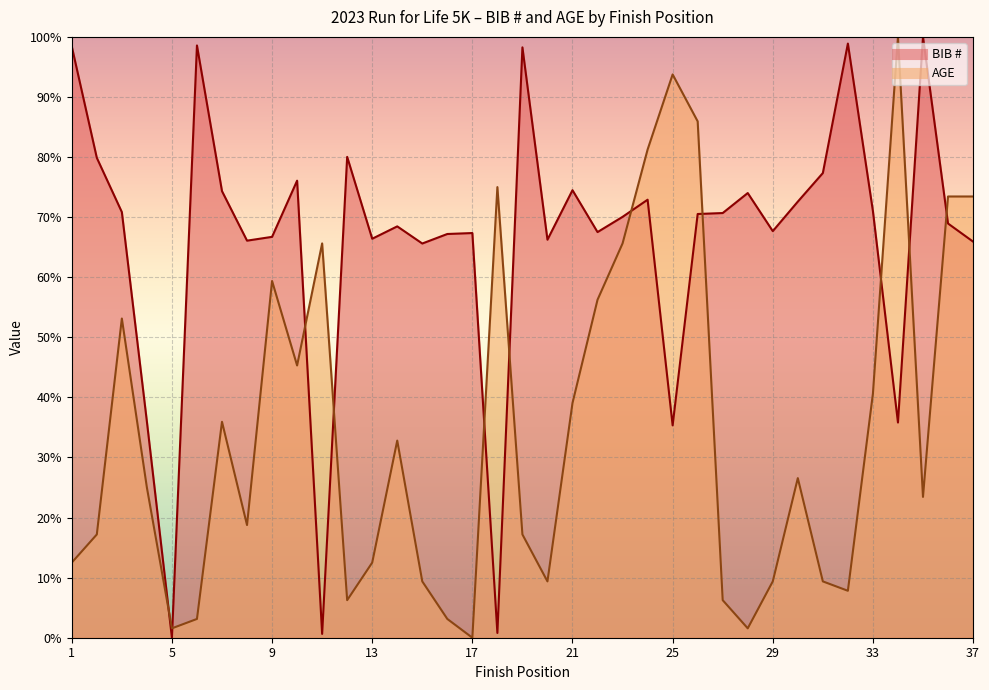

At which label does AGE reach its peak?

34